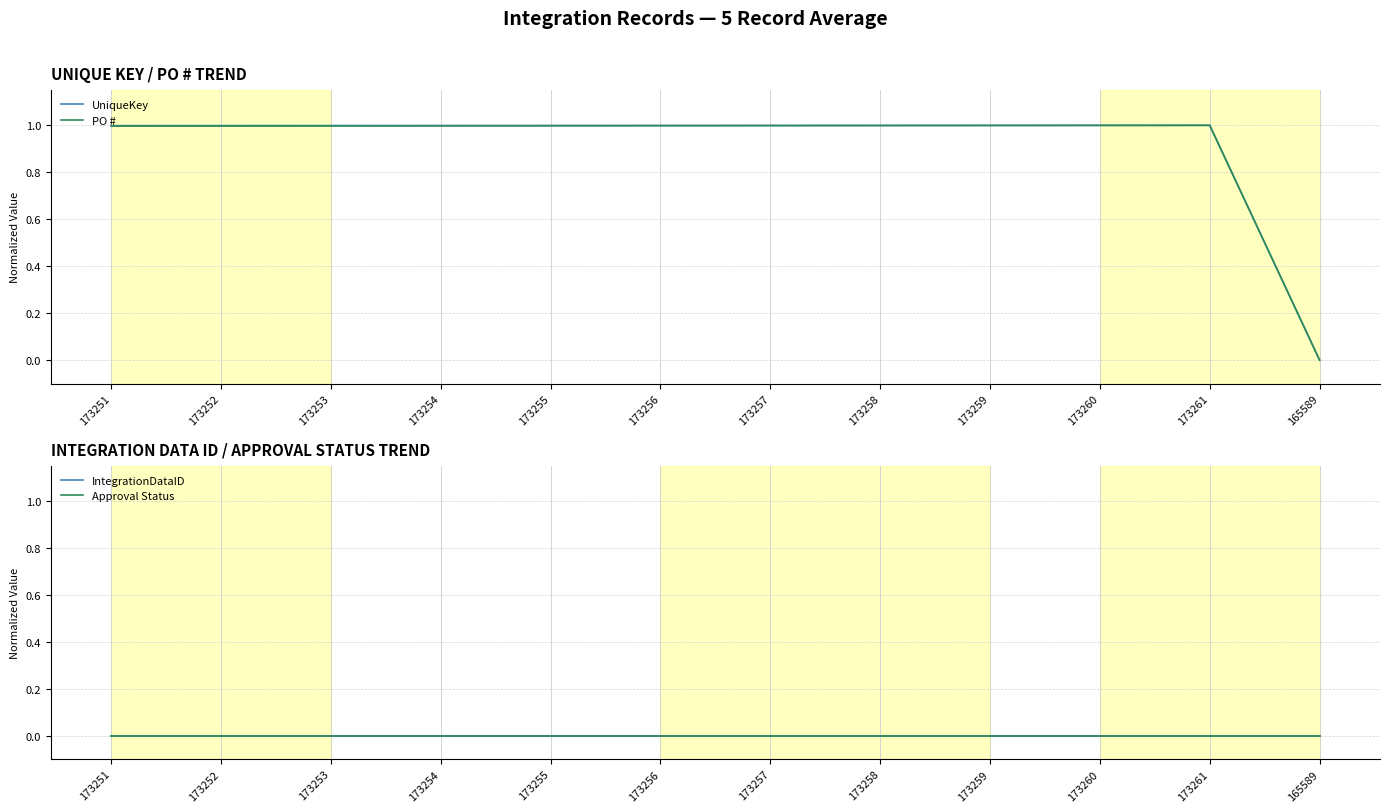

Which series has the largest range (max minus min)?

UniqueKey